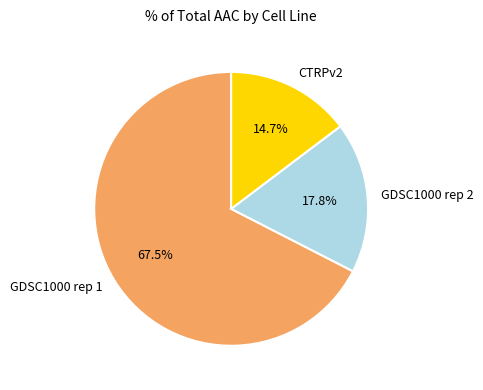

Which has a higher value, GDSC1000 rep 1 or GDSC1000 rep 2?

GDSC1000 rep 1